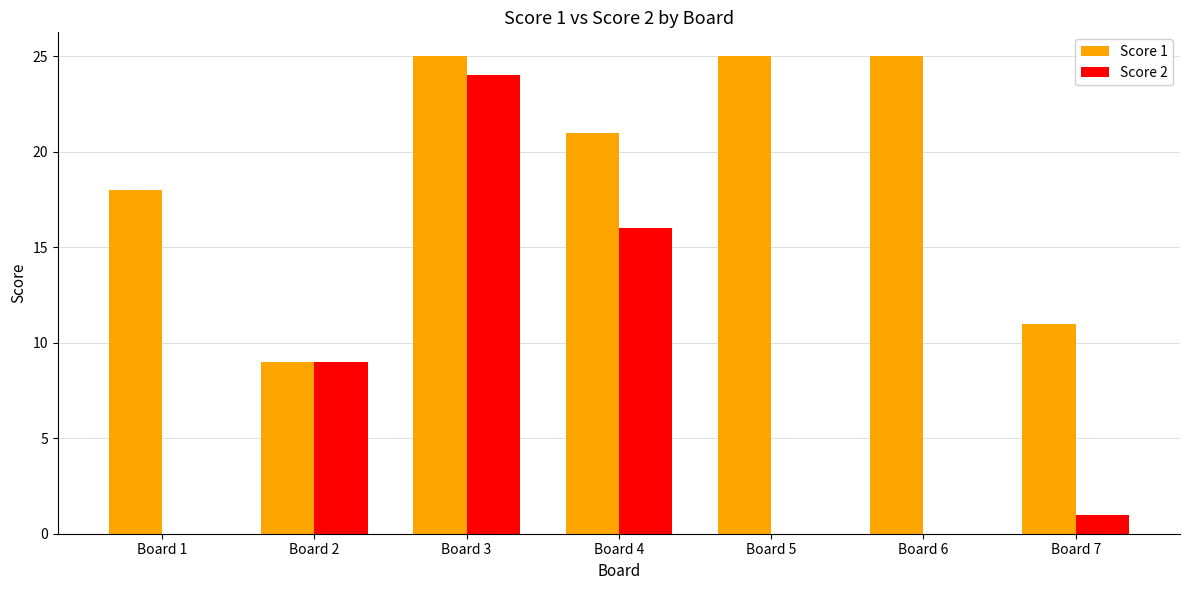

The Score 2 series shows 1 at Board 7. True or false?

True